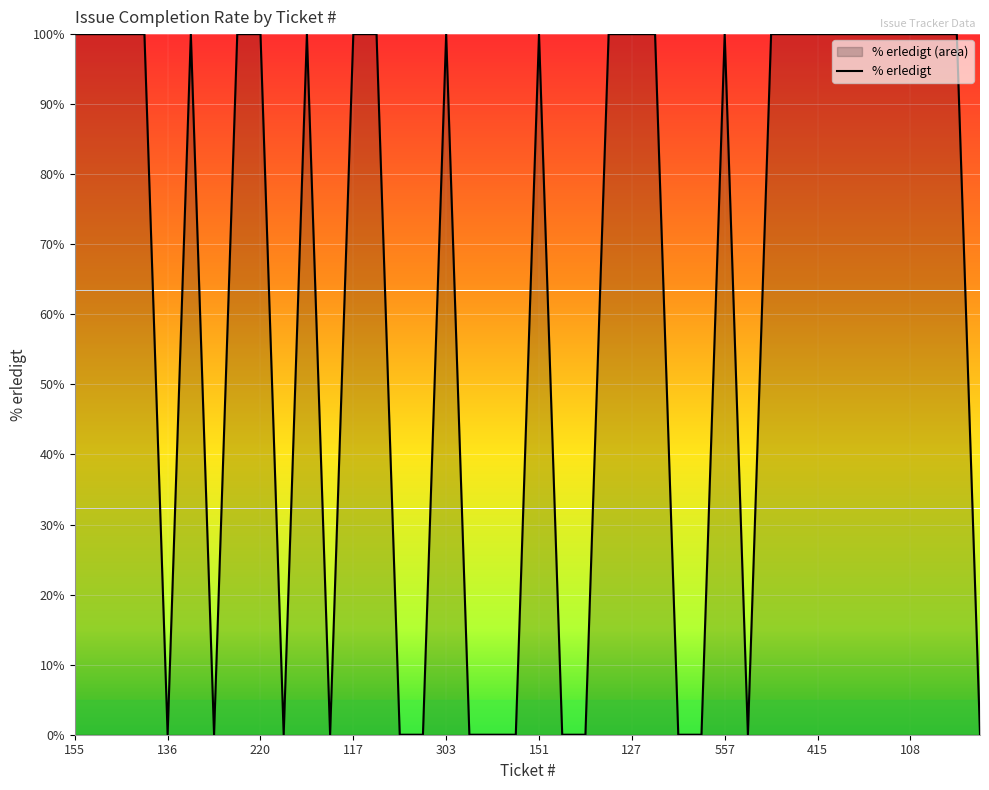

At which category does the data reach its first local valley?

136